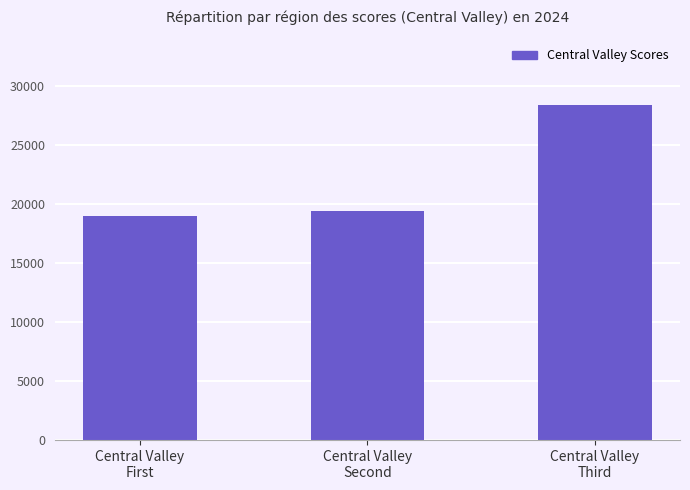

Count the number of data series in this chart.

1